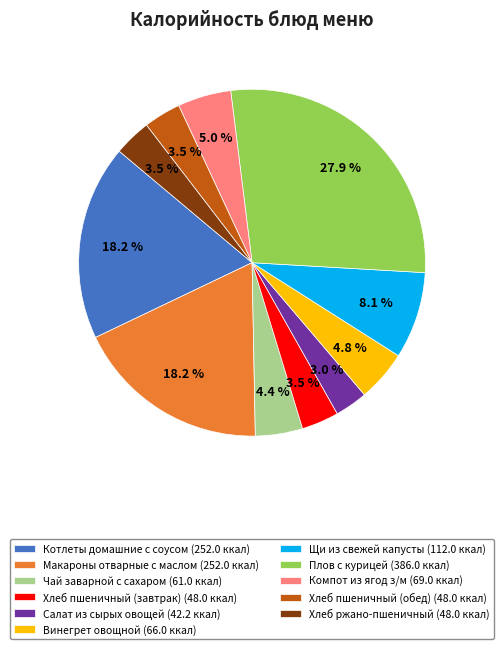

To the nearest percent, what percentage of the pie is Салат из сырых овощей?

3%